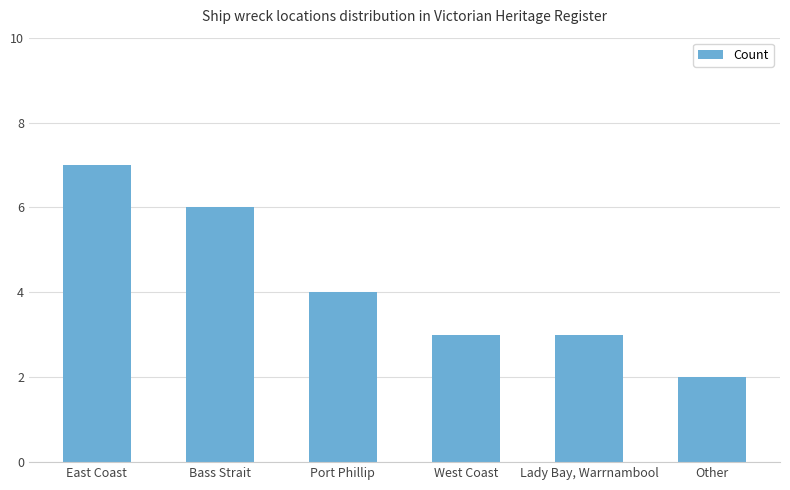

What is the difference between the second highest and minimum values?

4